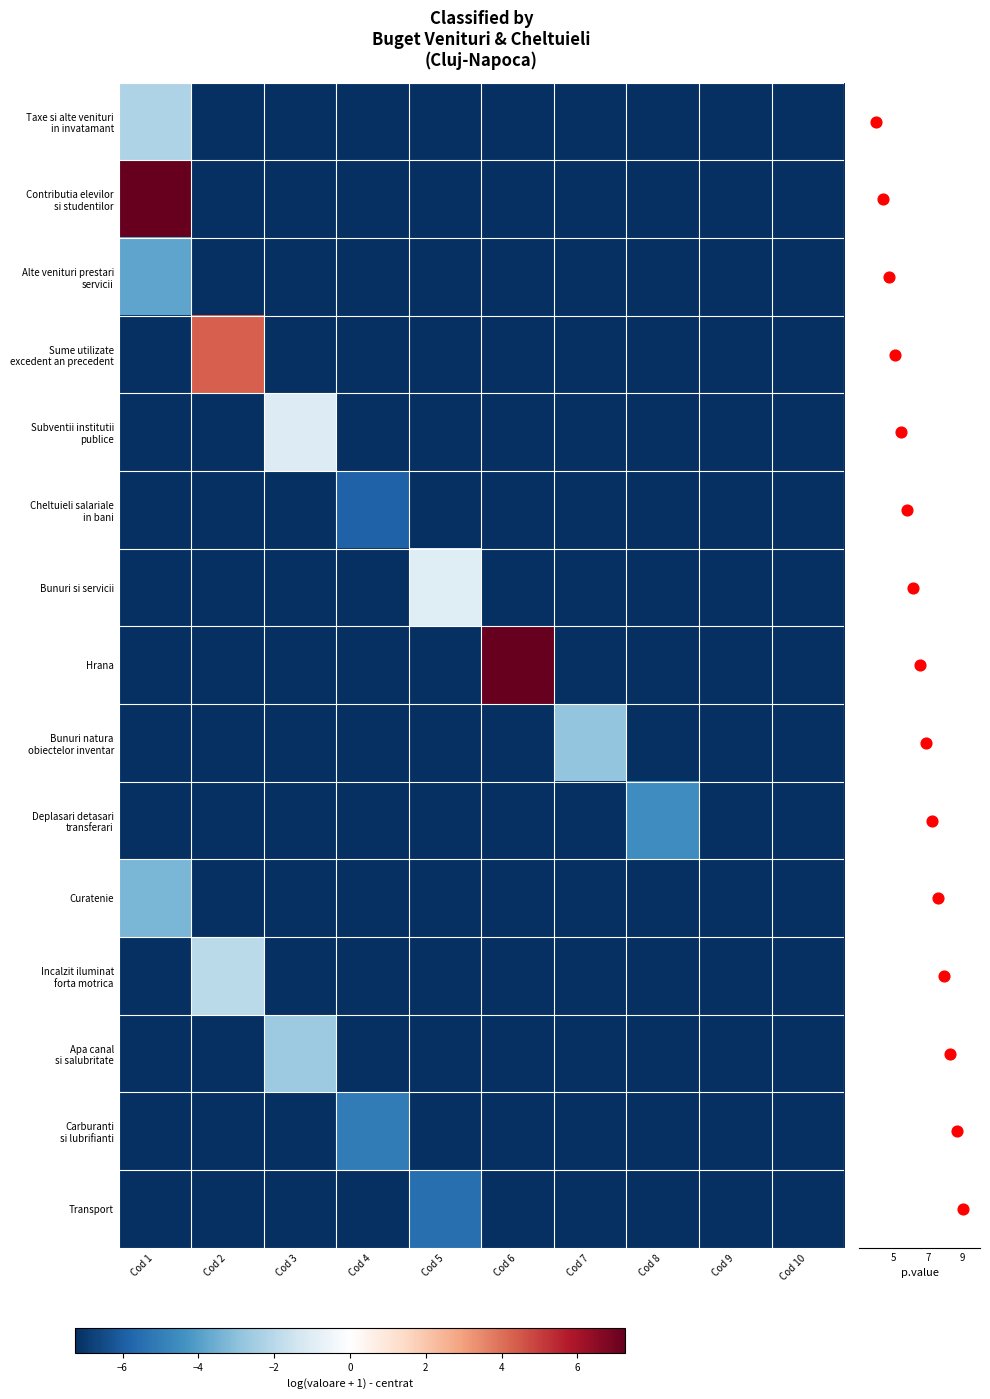

How many categories are shown in the chart?

10